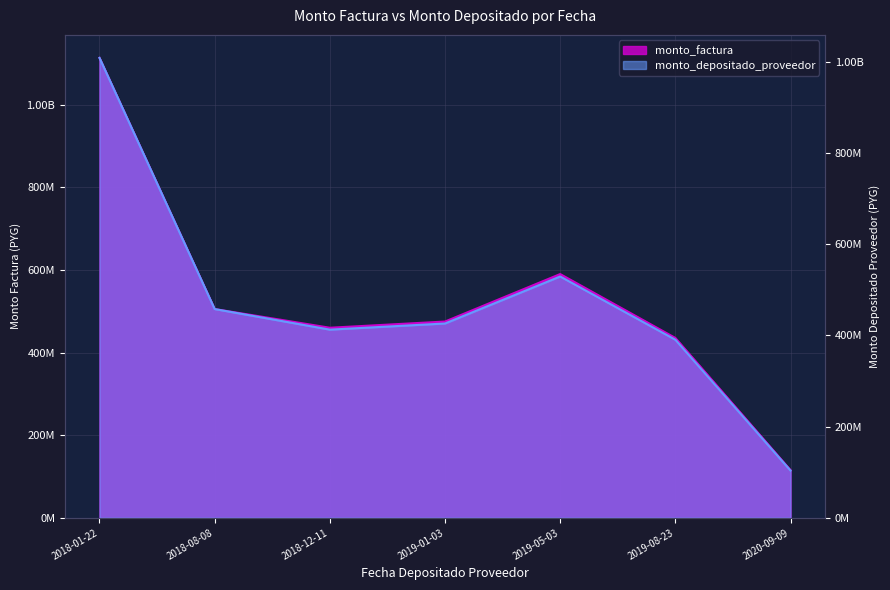

Reading left to right, transcribe all the data shown in this chart.

monto_factura: 1113479323	505329300	460065921	475090700	590044952	435370288	115405060
monto_depositado_proveedor: 1008285894	457589463	412436551	425905856	528959208	390297589	103457488